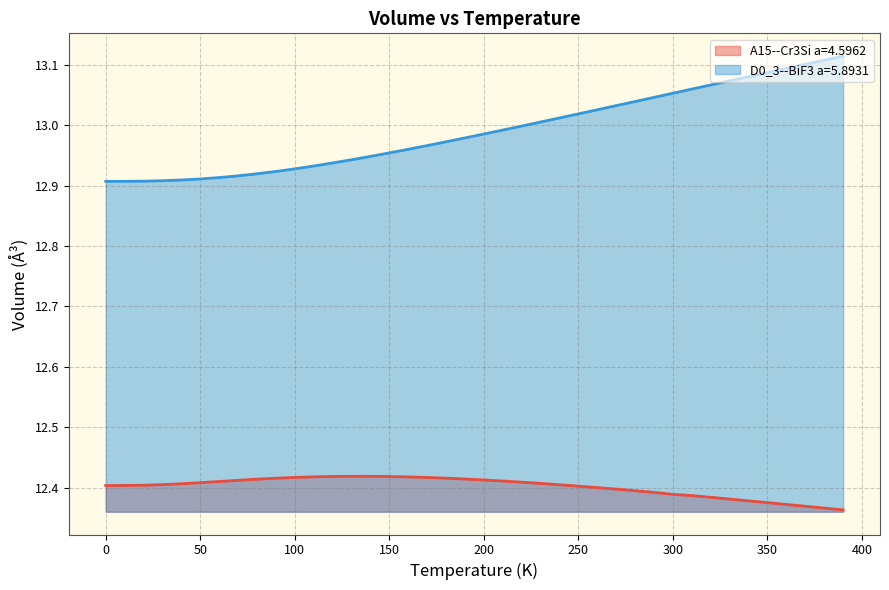

What is the label of the 4th point from the left?

30.0